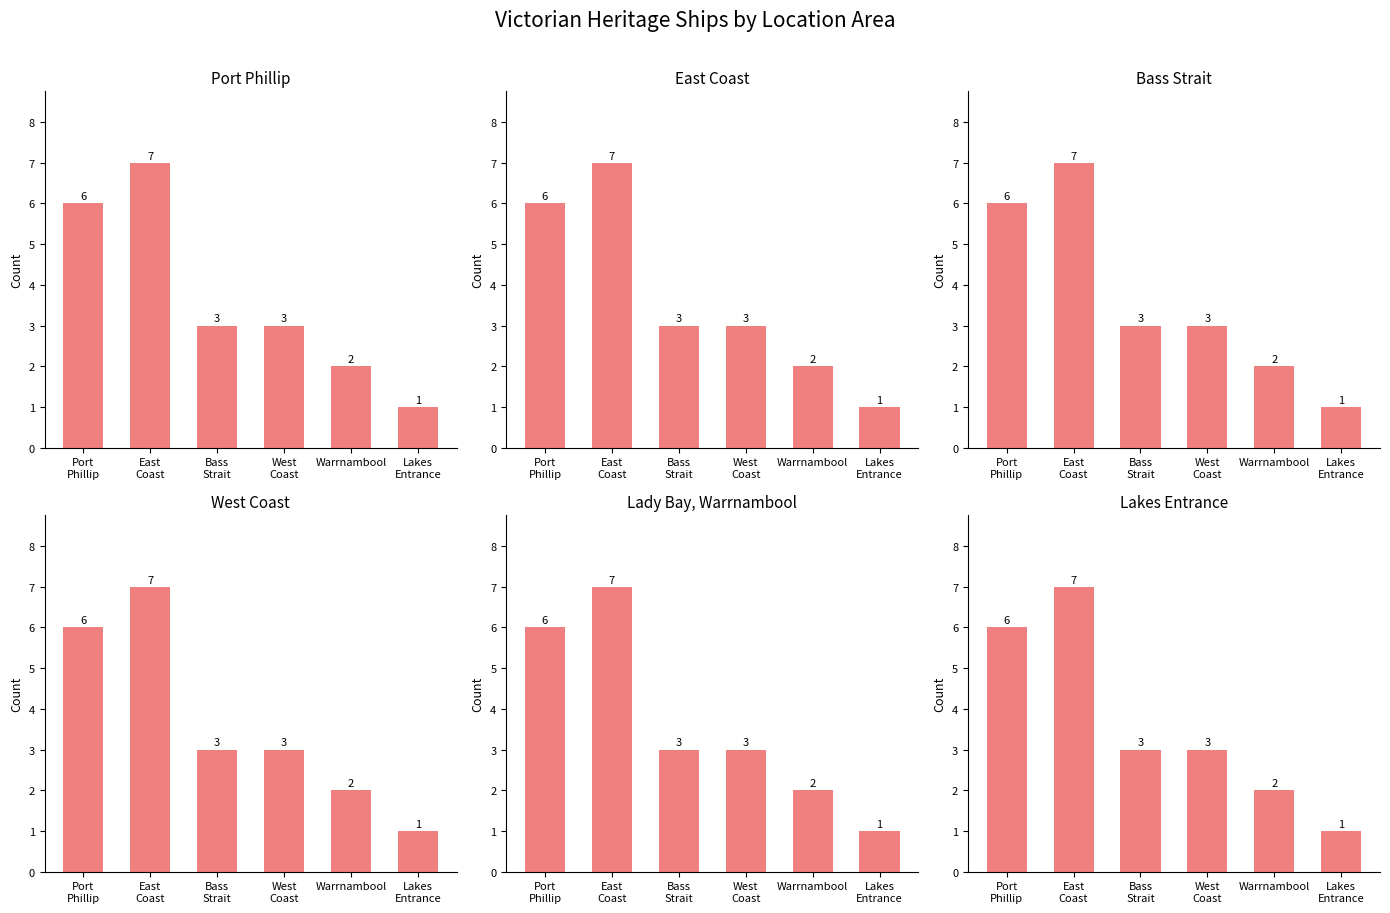

How many series are shown in this chart?

1